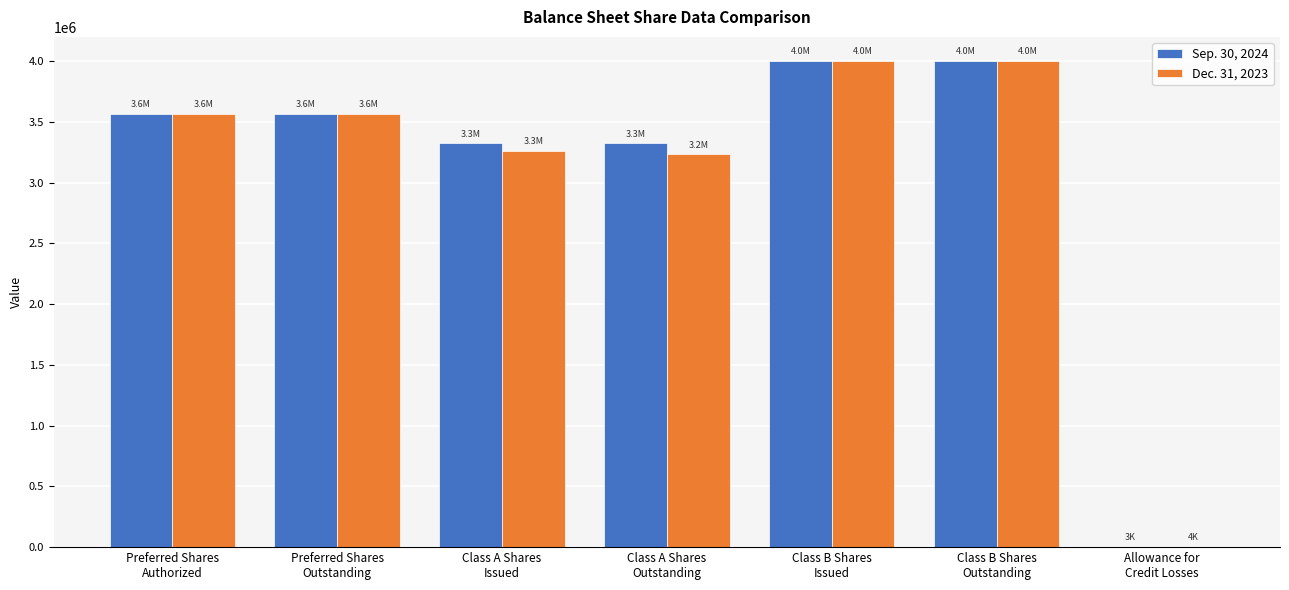

What is the maximum value shown in the chart?

4000000